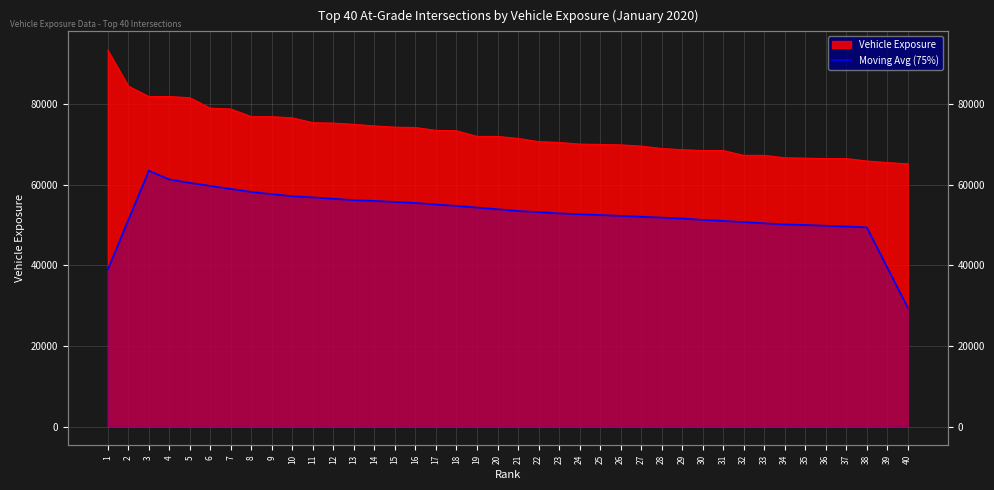

Between 19 and 4, which is larger?

4